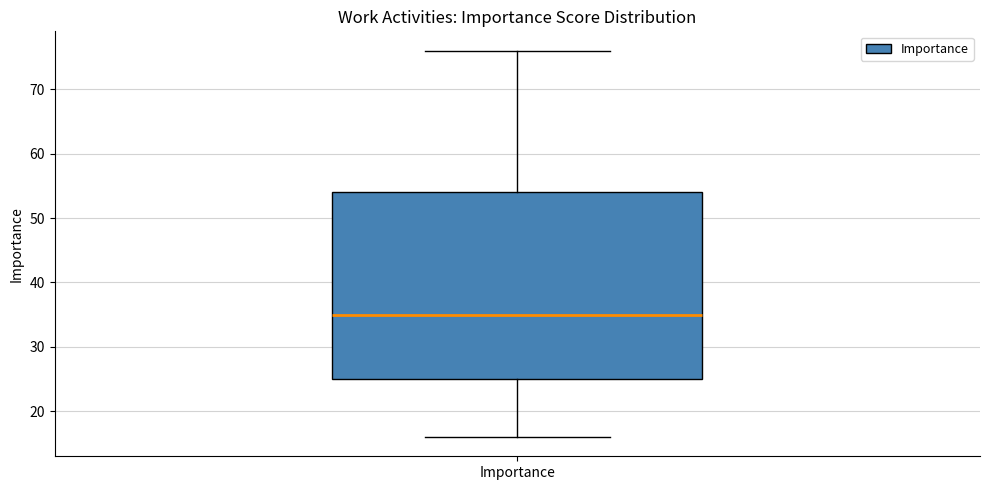

Transcribe this box plot: give where the median line is, the range the box spans, and where the two whiskers end, as read against the y-axis. The values are not printed on the chart, so give them approximately, as read against the axis.

median 35, box 25 to 54, whiskers 16 to 76